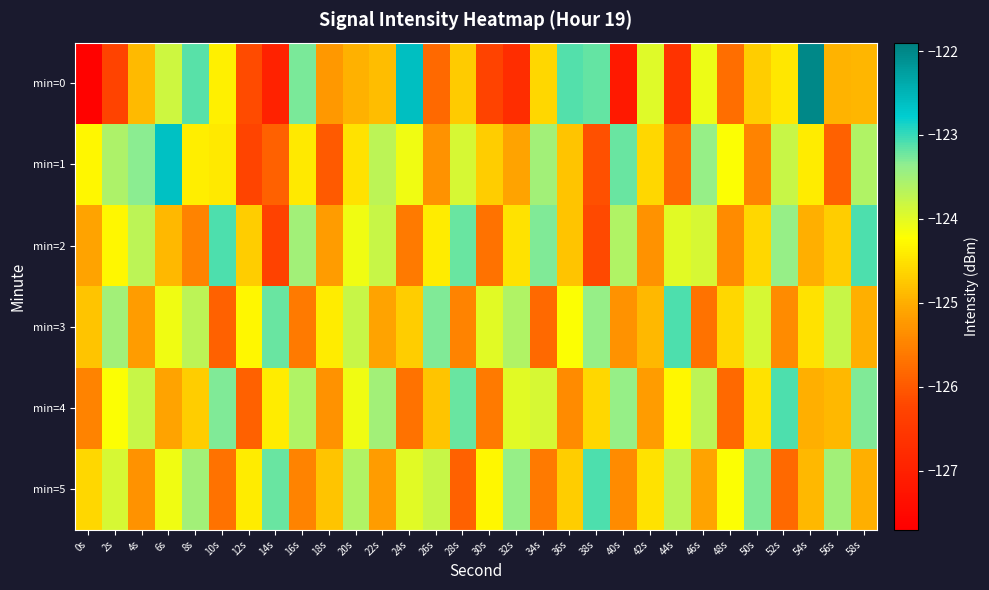

Between 42s and 48s, which is larger?

42s